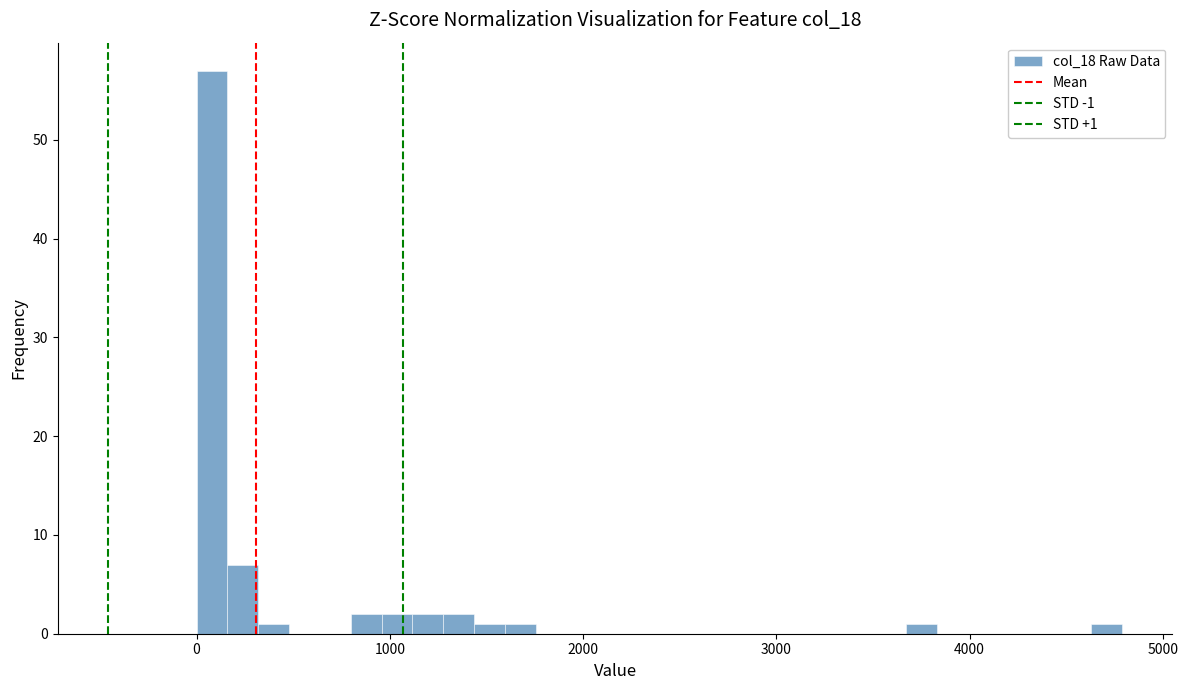

Read against the x-axis, roughly where is the centre of the tallest bar?

100